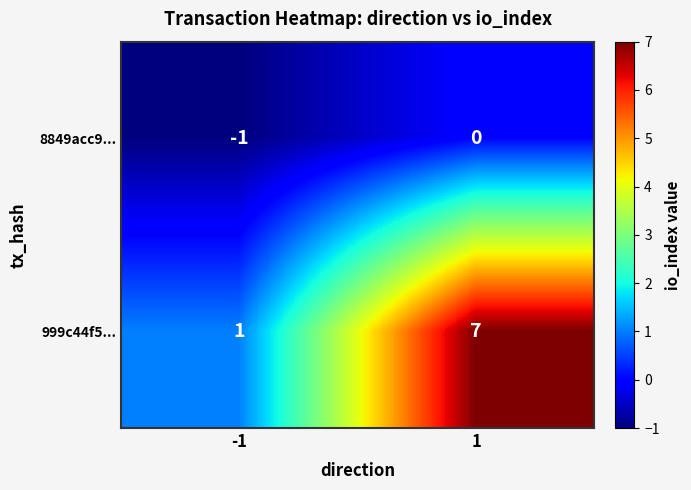

What is the sum of the 999c44f5... values at 1 and -1?

8